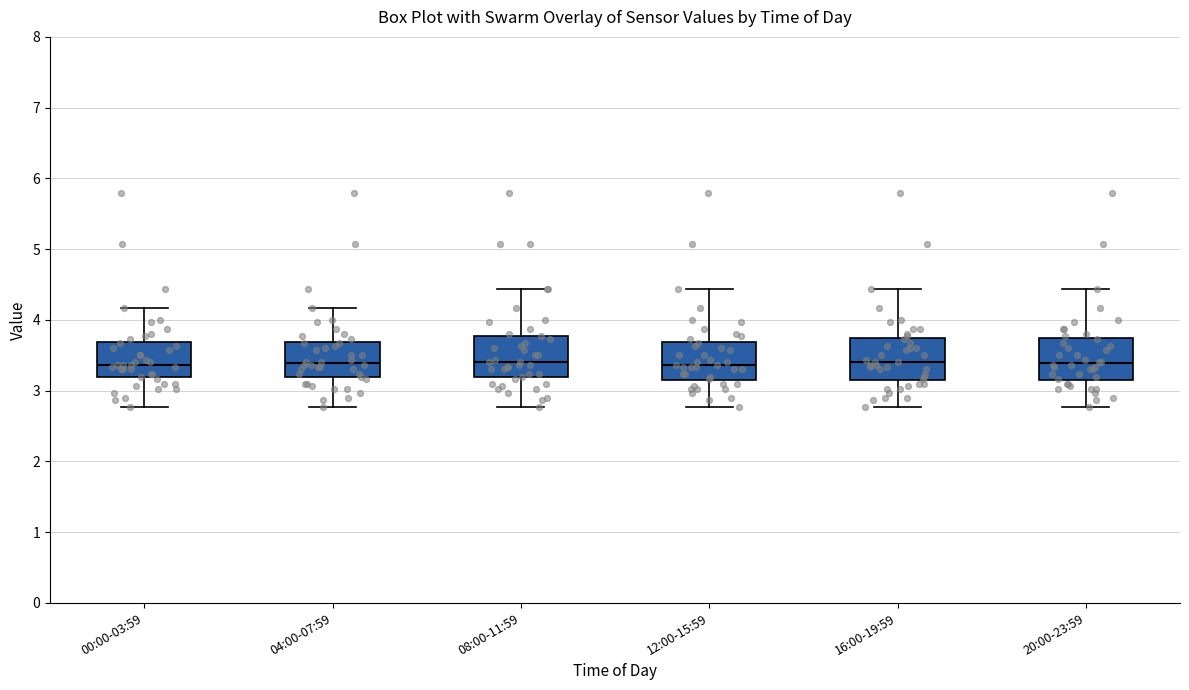

Reading left to right, read every box against the y-axis: the position of its median line, the range the box covers, and the ends of its whiskers. The values are not printed on the chart, so give them approximately, as read against the axis.

00:00-03:59: median 3.4, box 3.2 to 3.7, whiskers 2.8 to 4.2
04:00-07:59: median 3.4, box 3.2 to 3.7, whiskers 2.8 to 4.2
08:00-11:59: median 3.4, box 3.2 to 3.8, whiskers 2.8 to 4.4
12:00-15:59: median 3.4, box 3.2 to 3.7, whiskers 2.8 to 4.4
16:00-19:59: median 3.4, box 3.2 to 3.7, whiskers 2.8 to 4.4
20:00-23:59: median 3.4, box 3.2 to 3.7, whiskers 2.8 to 4.4